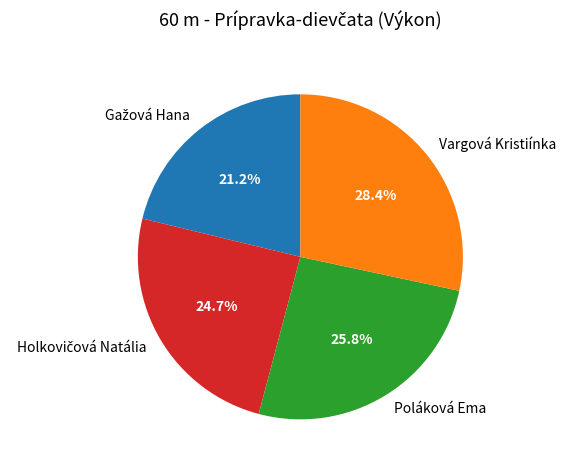

Which slice is the largest?

Vargová Kristiínka